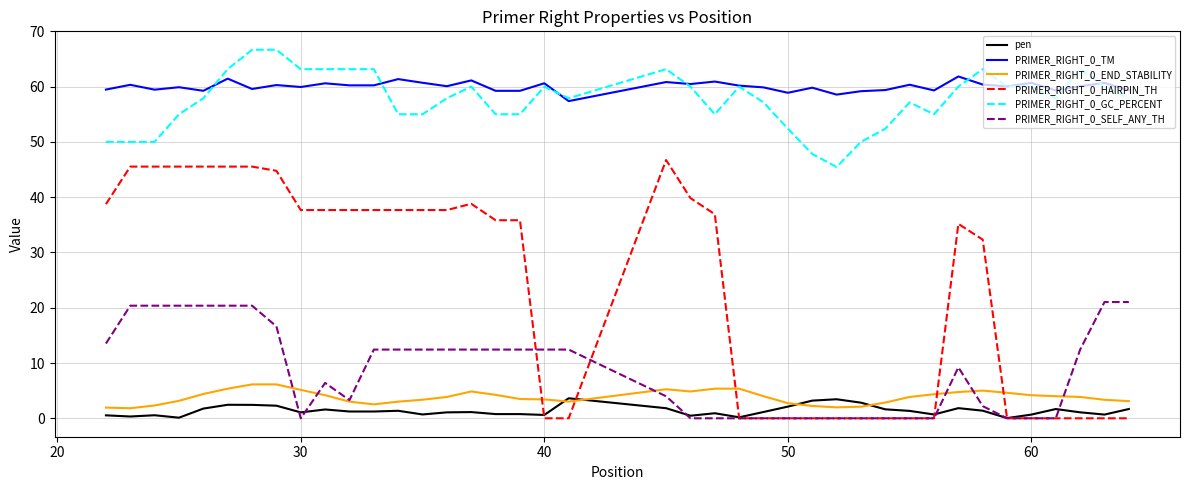

True or false: PRIMER_RIGHT_0_END_STABILITY and PRIMER_RIGHT_0_TM intersect in this chart.

False